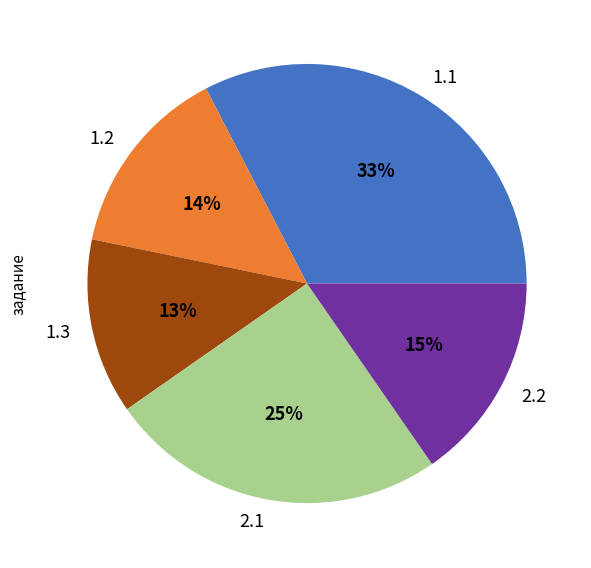

What is the ratio of the value at 2.2 to the value at 1.1?

0.5